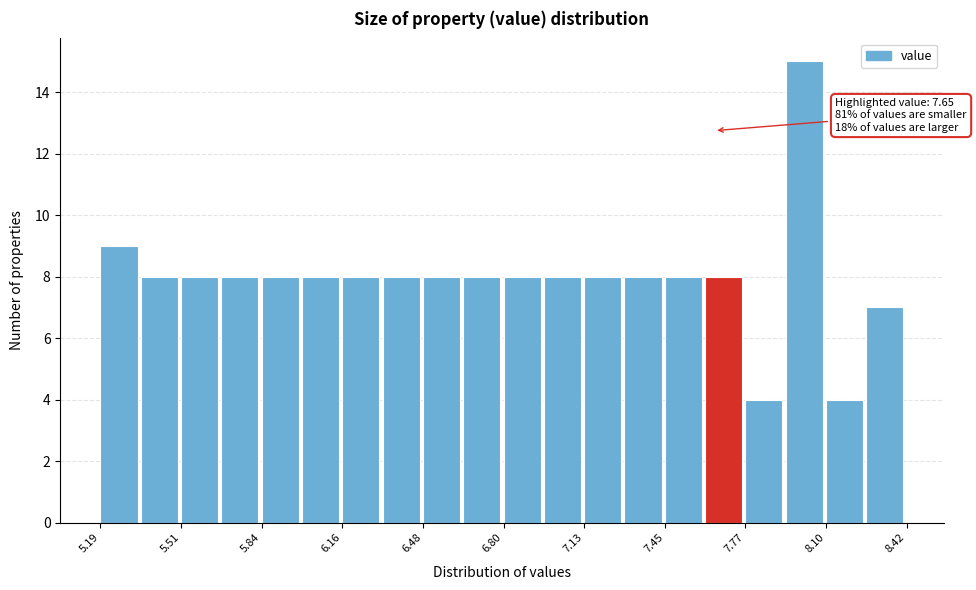

Read against the x-axis, roughly where is the centre of the tallest bar?

8.00